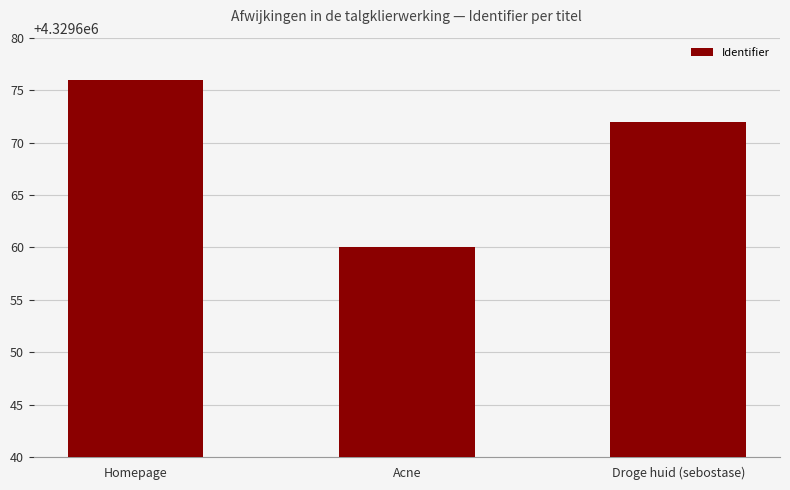

Where is the data nearest to the value 4329668?

Droge huid (sebostase)